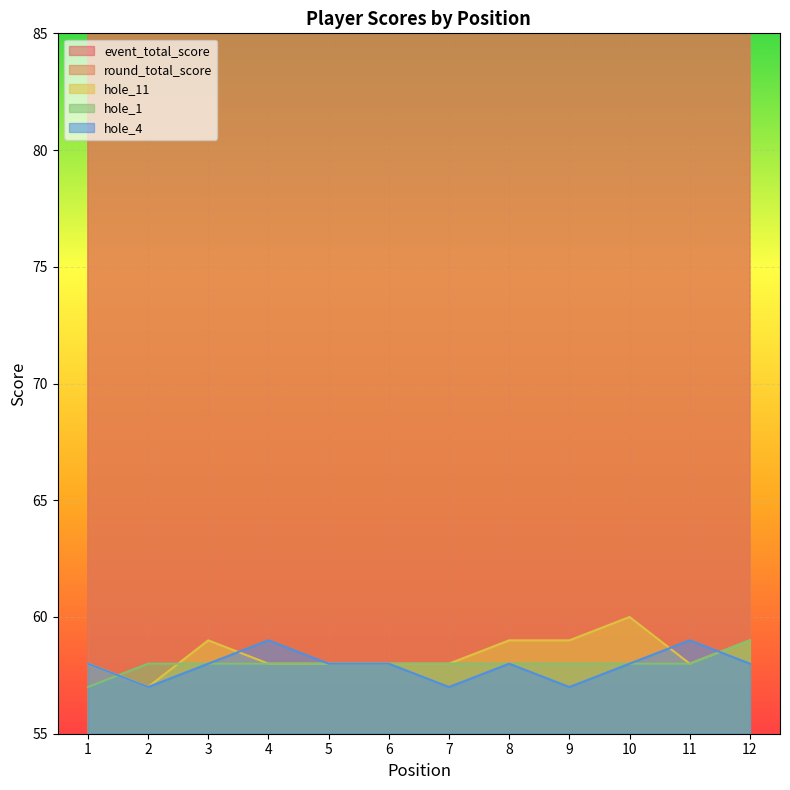

At which category does the chart reach its peak across all series?

12